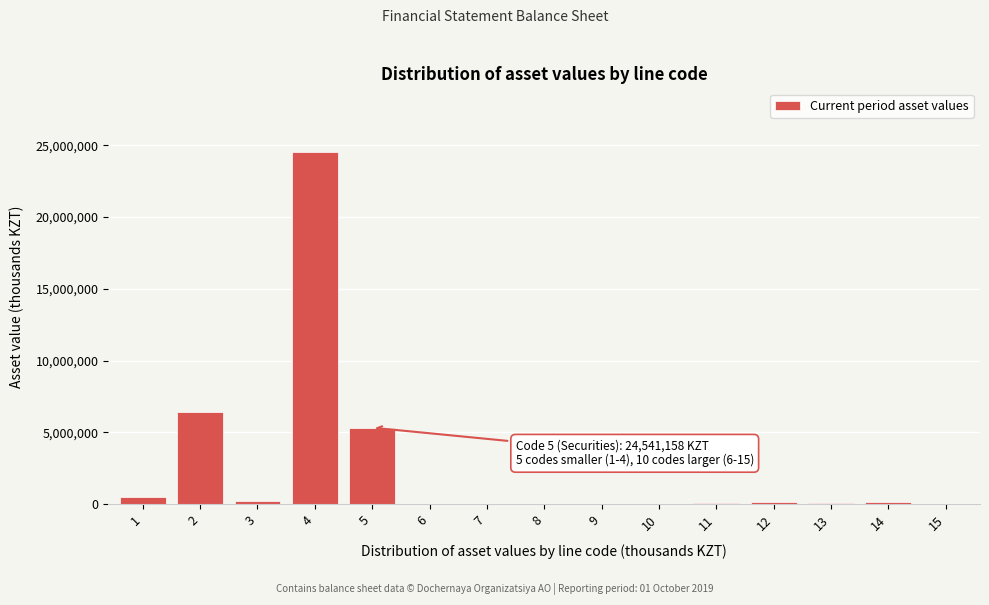

What is the sum of all values?

37517901